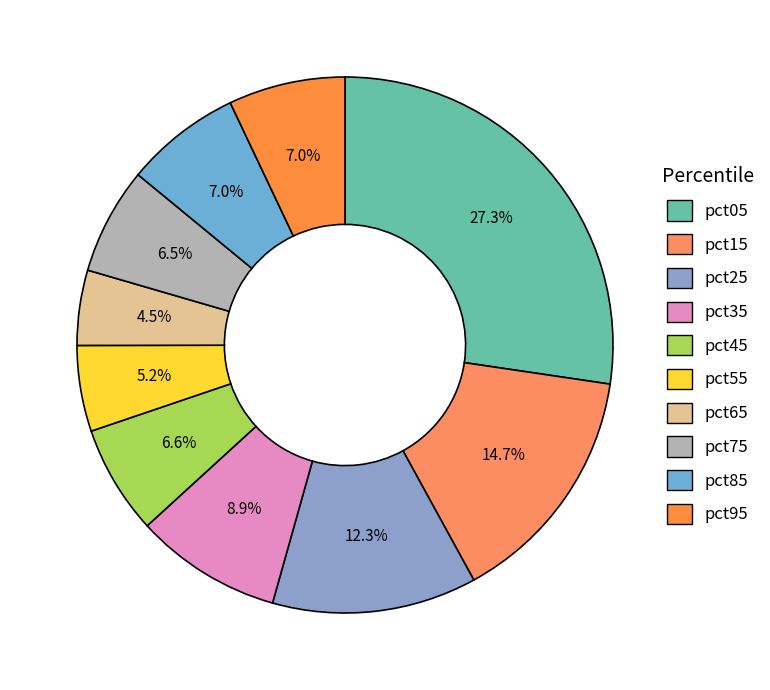

Is pct25 the majority of the pie?

No